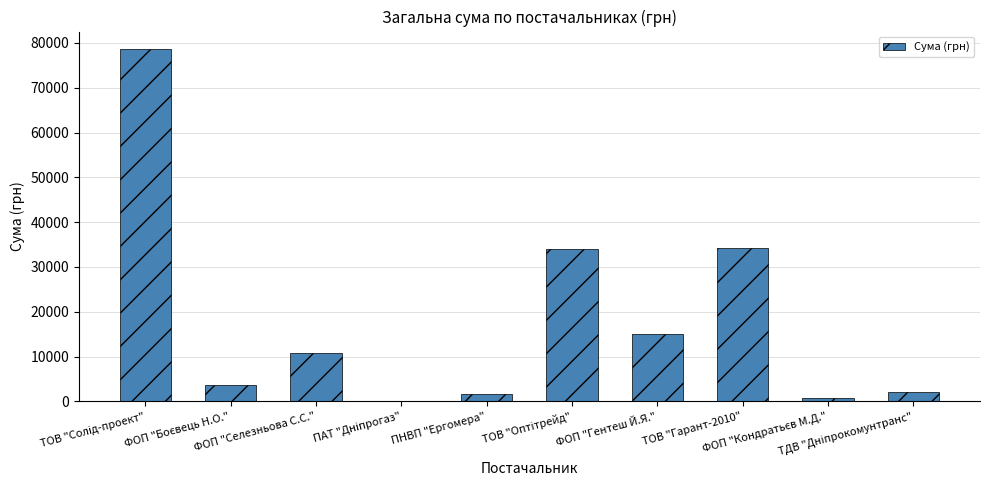

What is the maximum value shown in the chart?

78600.0